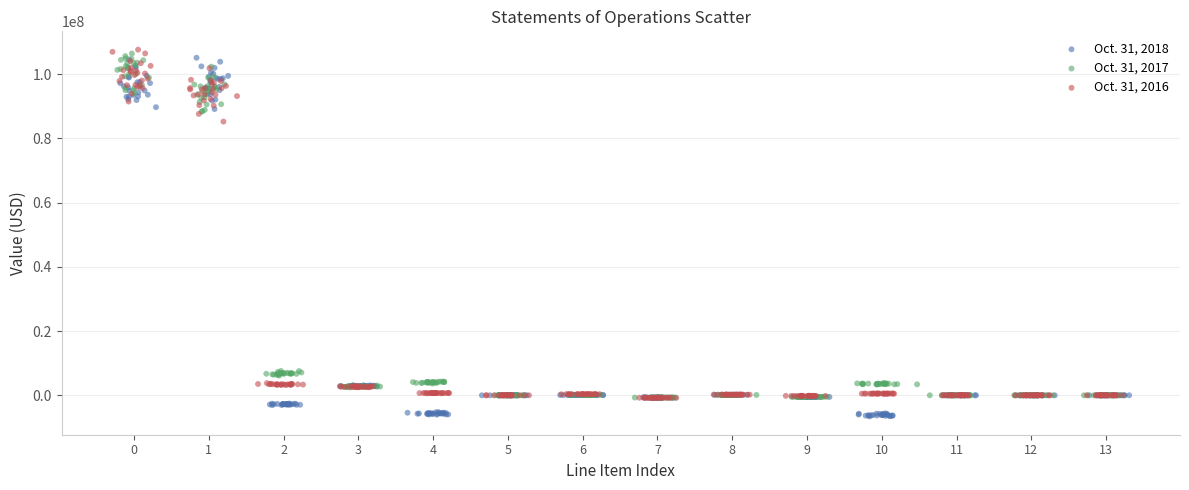

Which series contains the lowest Y value?

Oct. 31, 2018